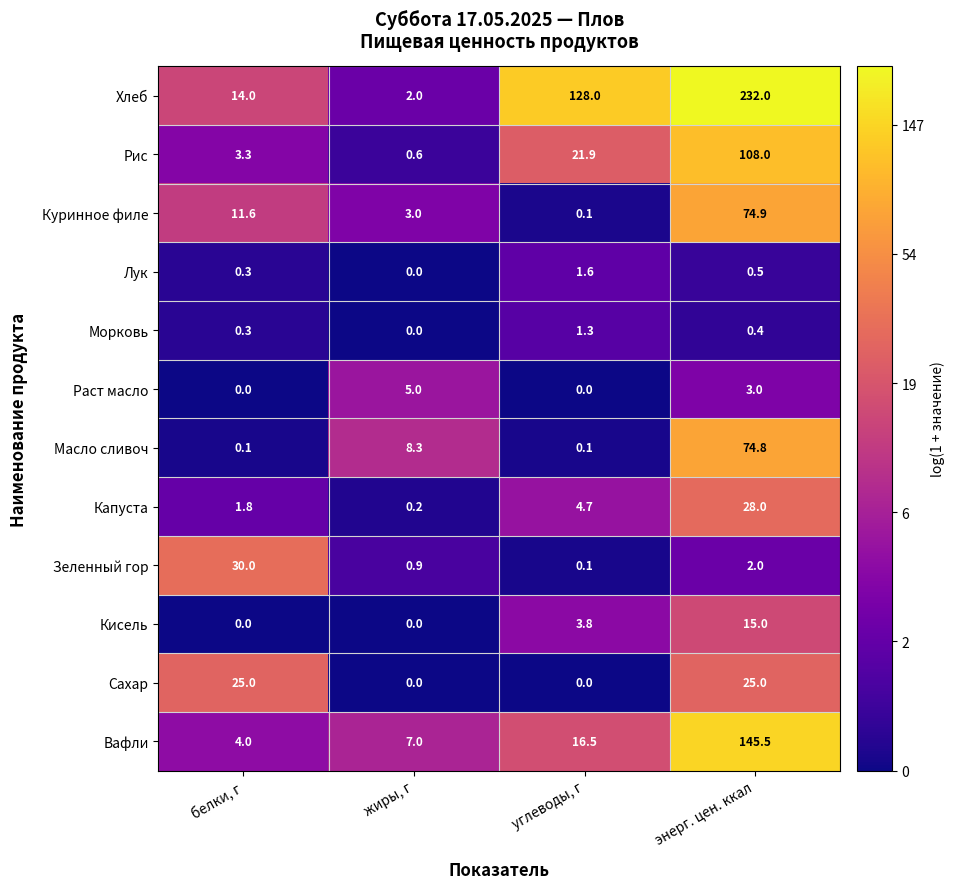

Which series has the largest range (max minus min)?

Хлеб